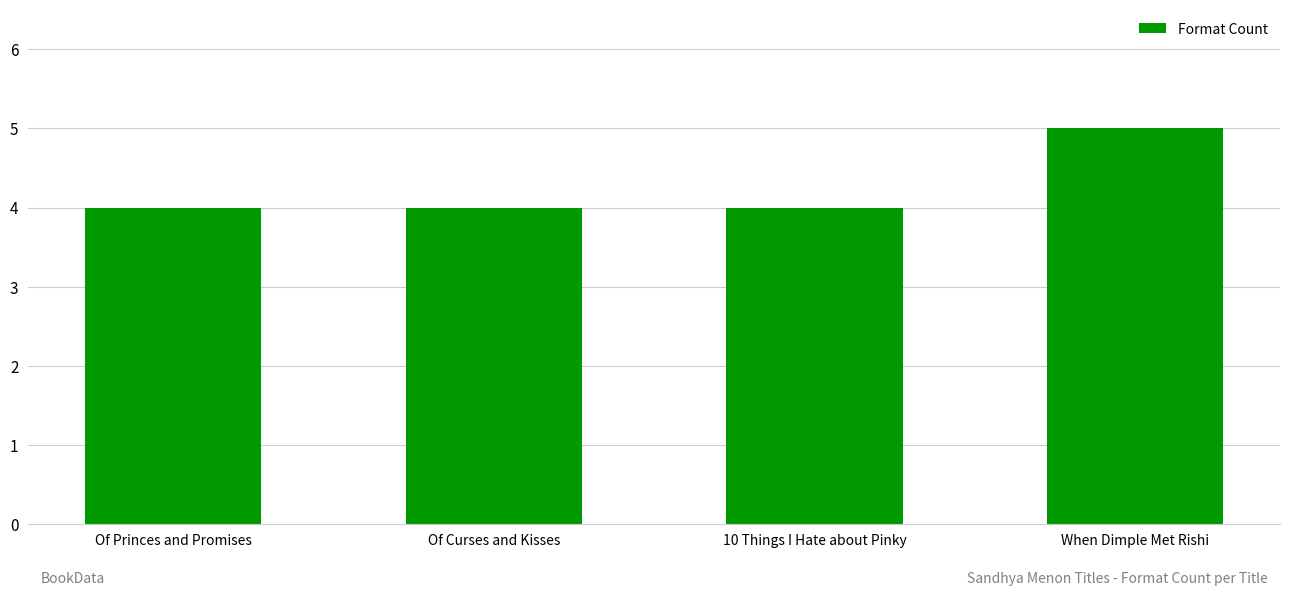

What is the smallest value displayed?

4